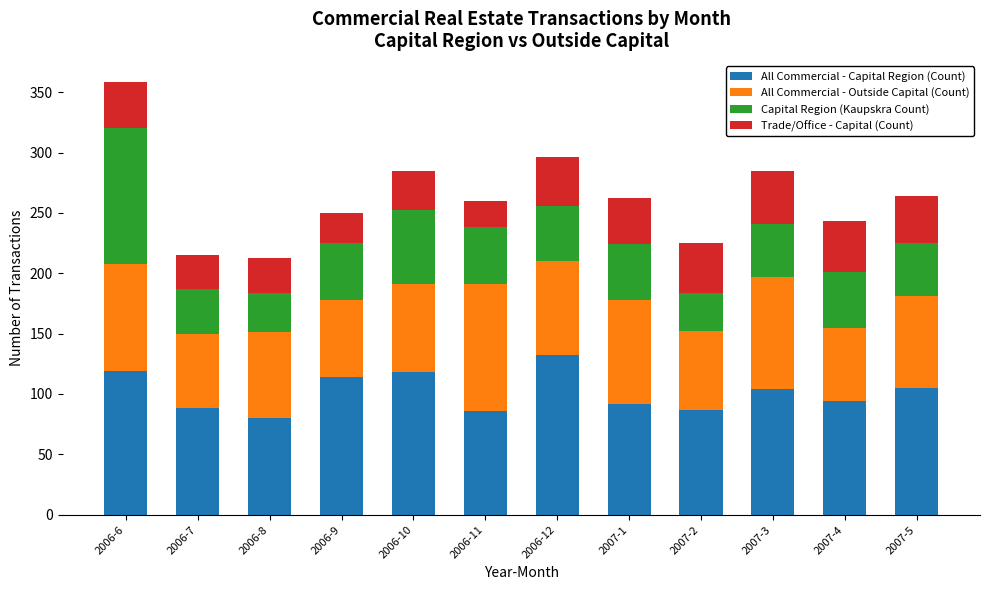

How many categories are shown in the chart?

12